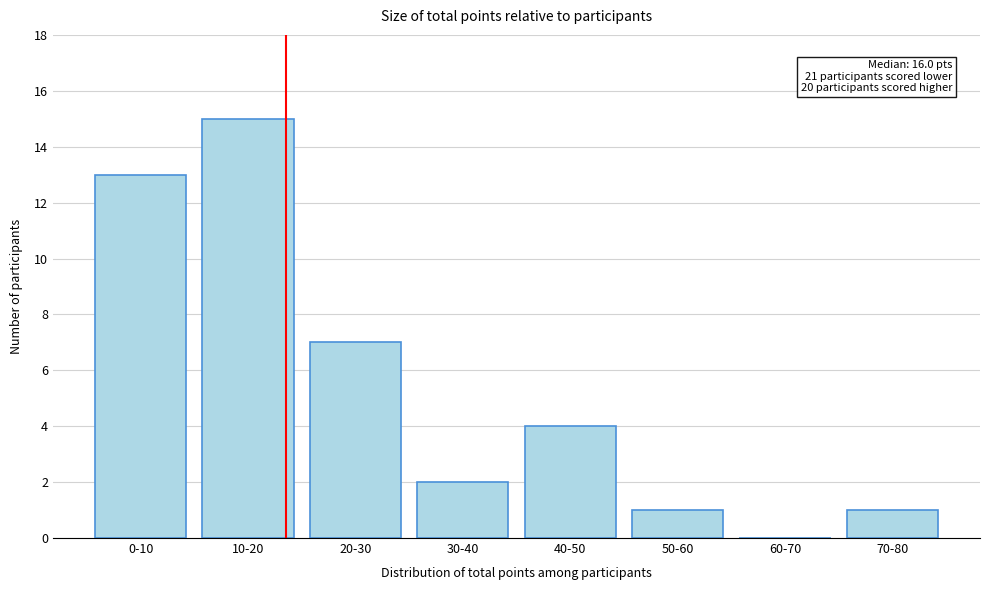

Reading left to right, transcribe all the data shown in this chart.

0-10=13	10-20=15	20-30=7	30-40=2	40-50=4	50-60=1	60-70=0	70-80=1